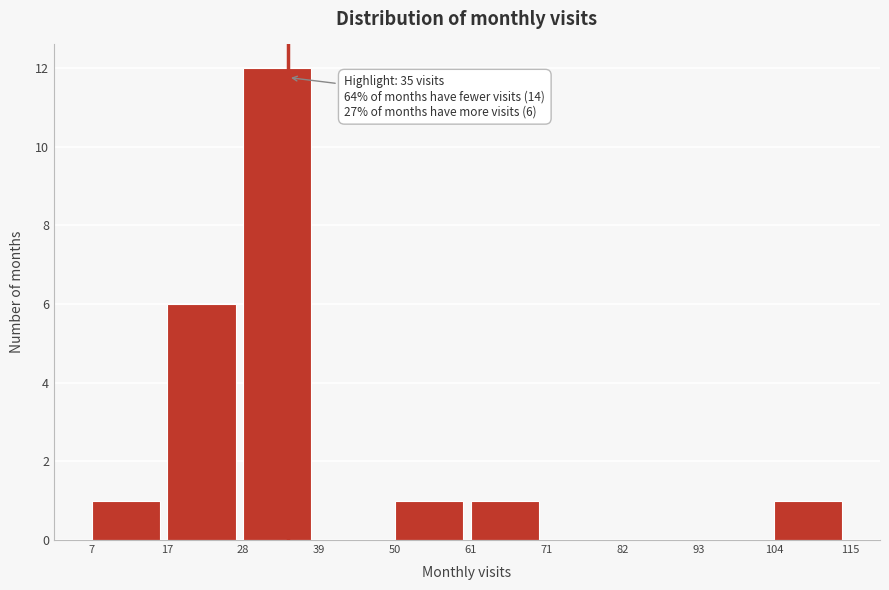

Over which range of the x-axis is the bar tallest?

28 to 39